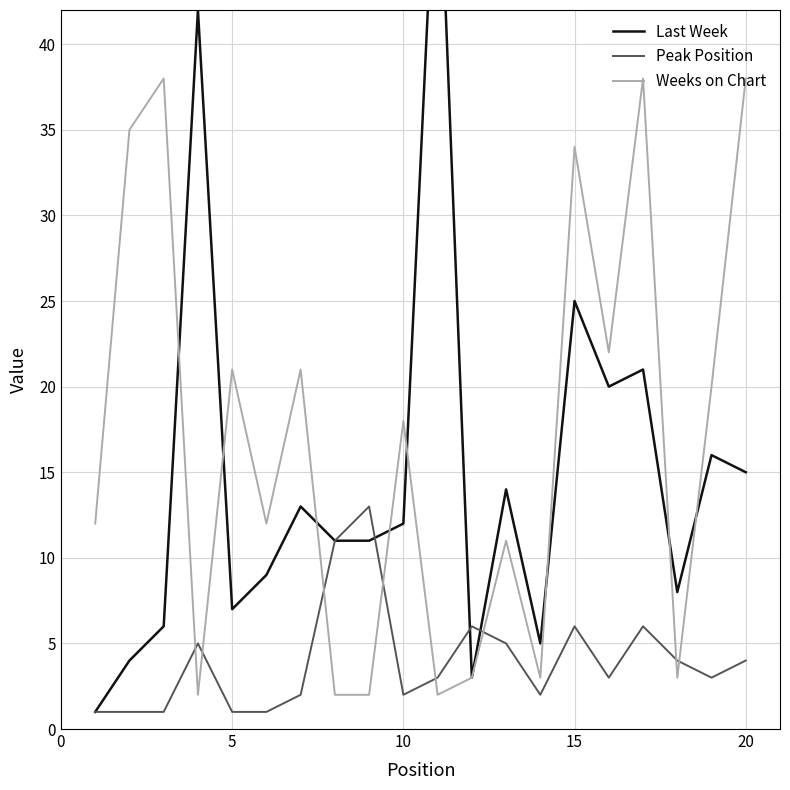

Reading left to right, list all the values displayed in this chart.

Last Week: 1	4	6	42	7	9	13	11	11	12	54	3	14	5	25	20	21	8	16	15
Peak Position: 1	1	1	5	1	1	2	11	13	2	3	6	5	2	6	3	6	4	3	4
Weeks on Chart: 12	35	38	2	21	12	21	2	2	18	2	3	11	3	34	22	38	3	20	38